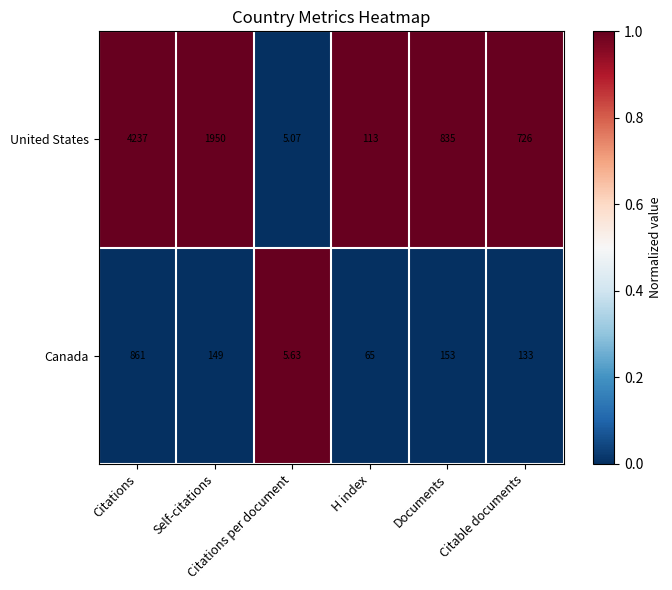

Which series has the largest total across all categories?

United States